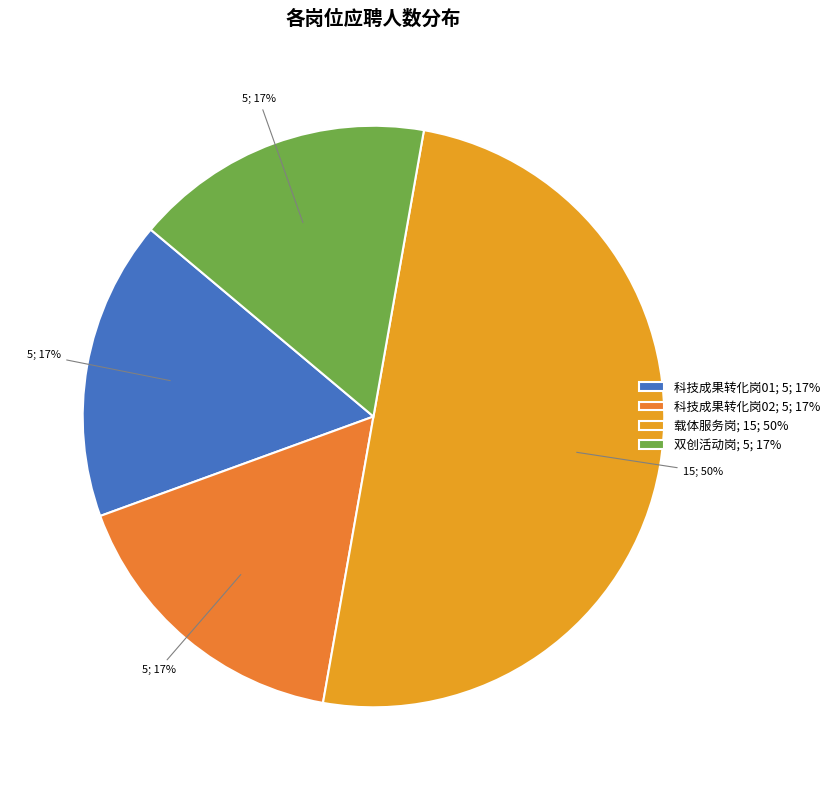

Is there any slice that represents more than half of the pie?

No